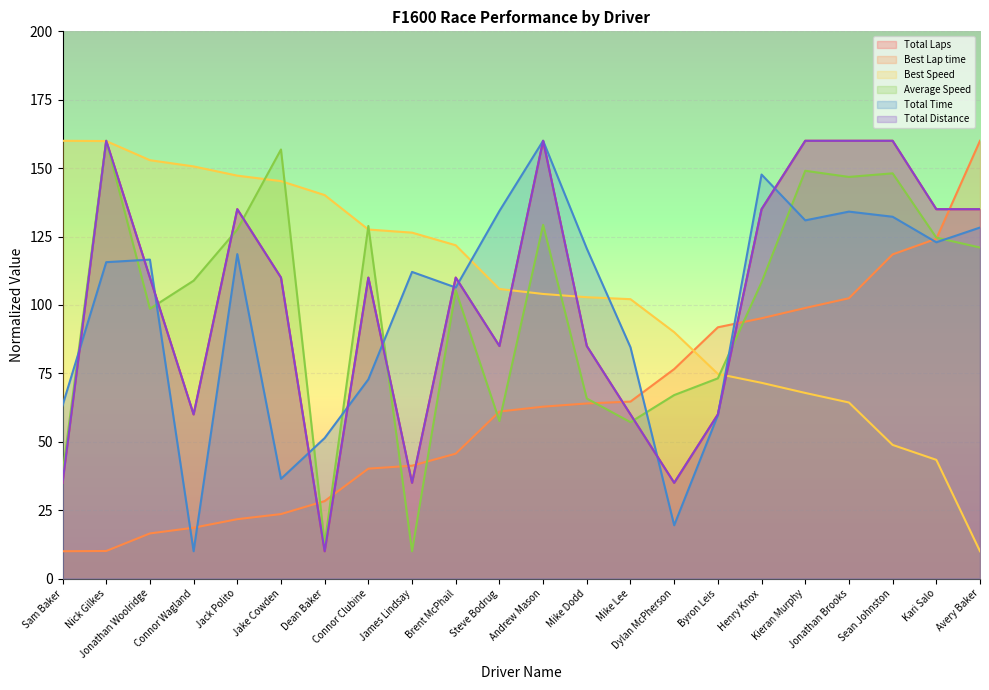

What value does the Best Lap time series have at Kieran Murphy?

98.9